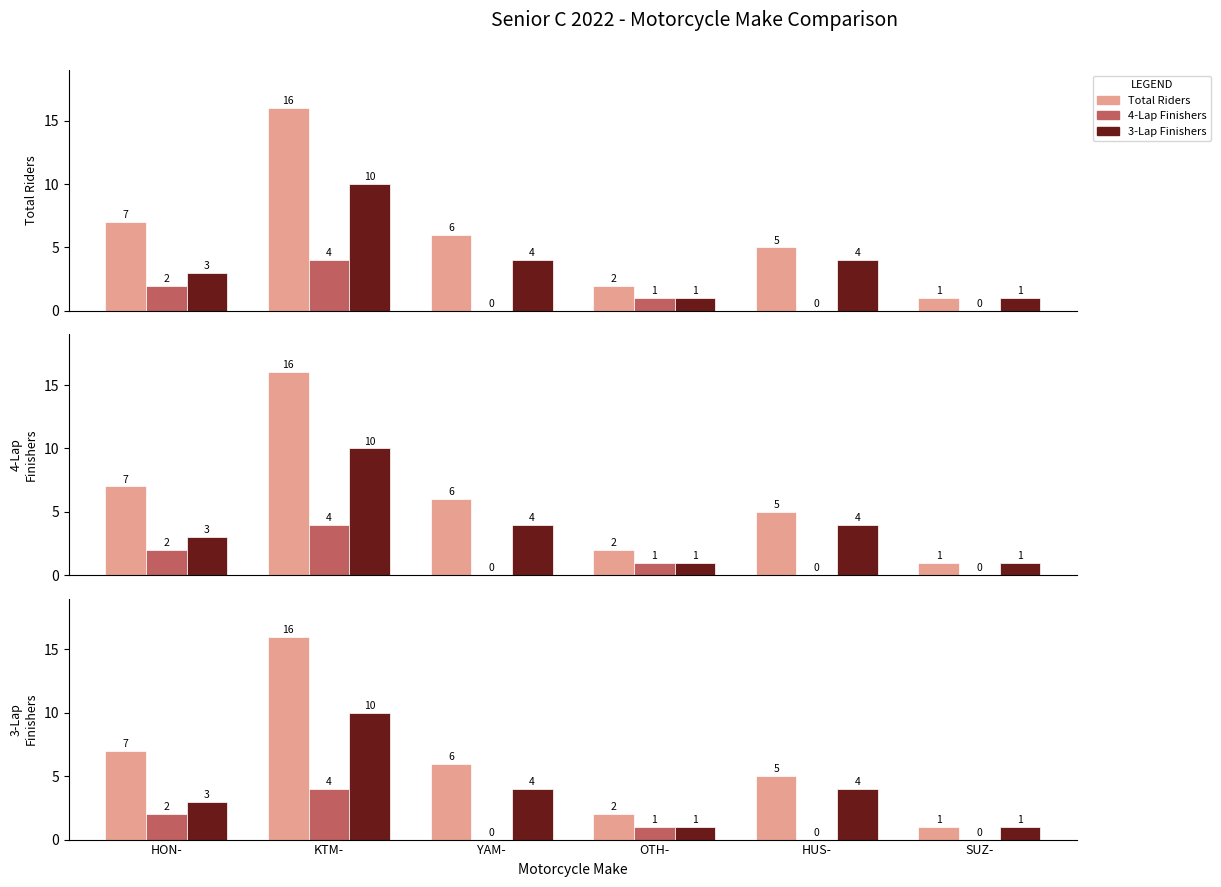

How many data points in 4-Lap Finishers are above 1?

2